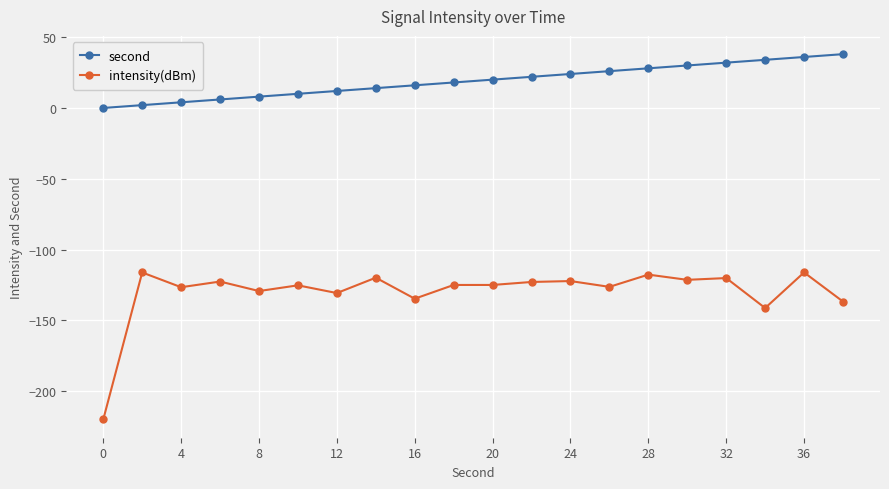

What is the lowest value of the intensity(dBm) series?

-220.0